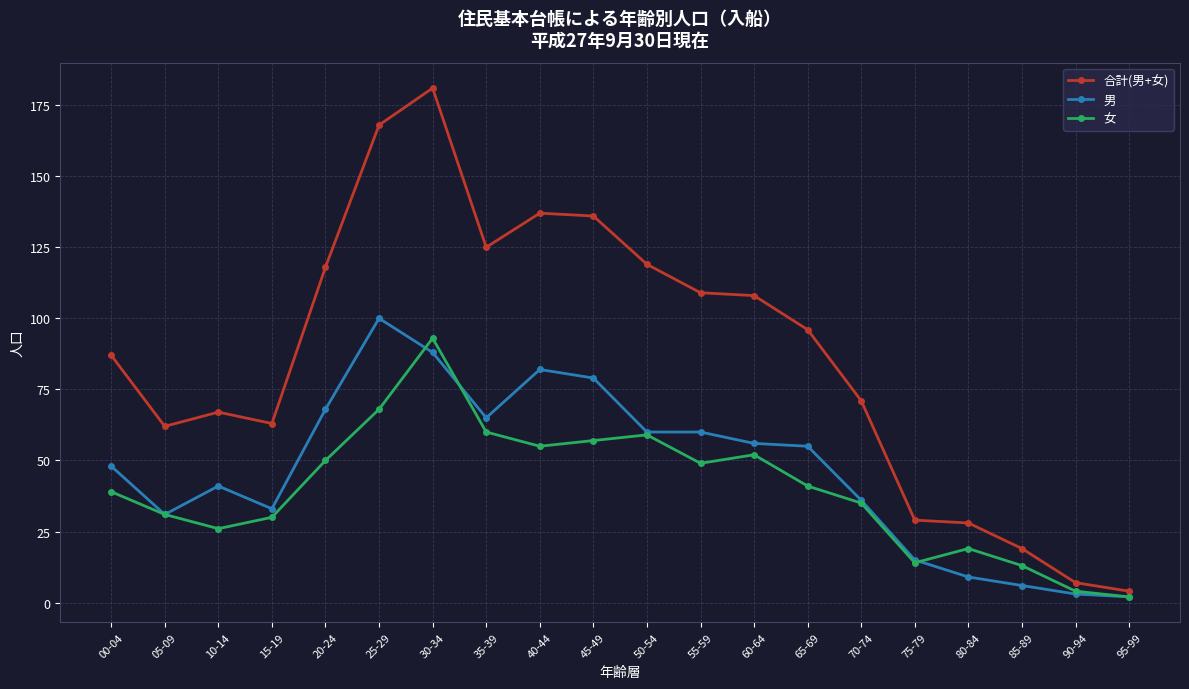

What are all the series names shown in the legend?

合計(男+女), 男, 女